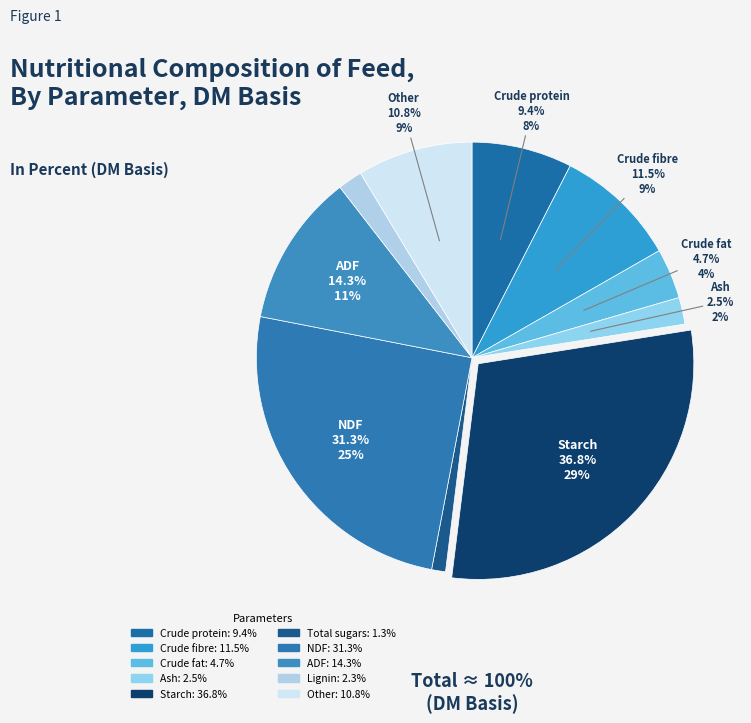

Is it true that NDF is 25% of the pie?

True